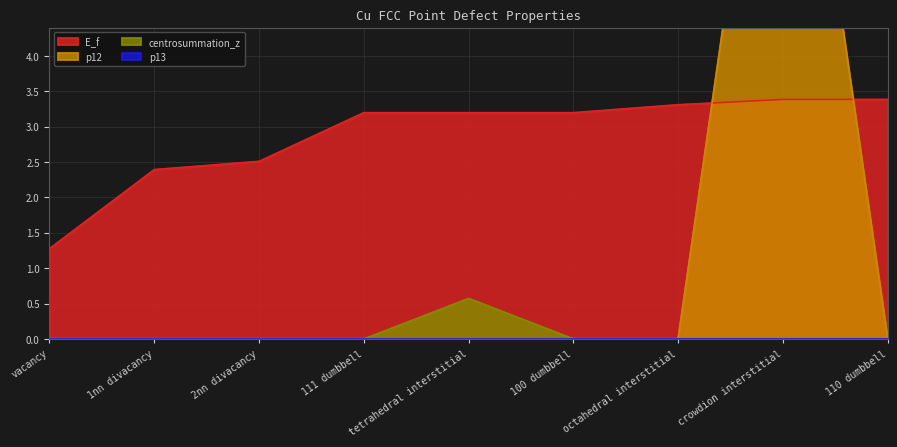

True or false: centrosummation_z has a value of 0.6 at tetrahedral interstitial.

True